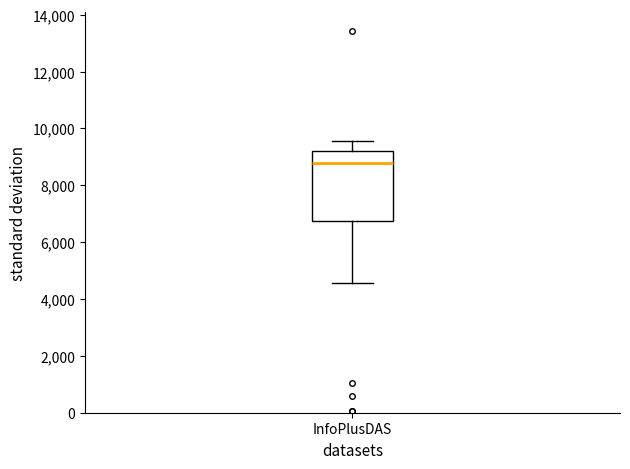

Read this box plot against the y-axis: the position of the median line, the range covered by the box, and the ends of both whiskers. The values are not printed on the chart, so give them approximately, as read against the axis.

median 8800, box 6800 to 9200, whiskers 4600 to 9600